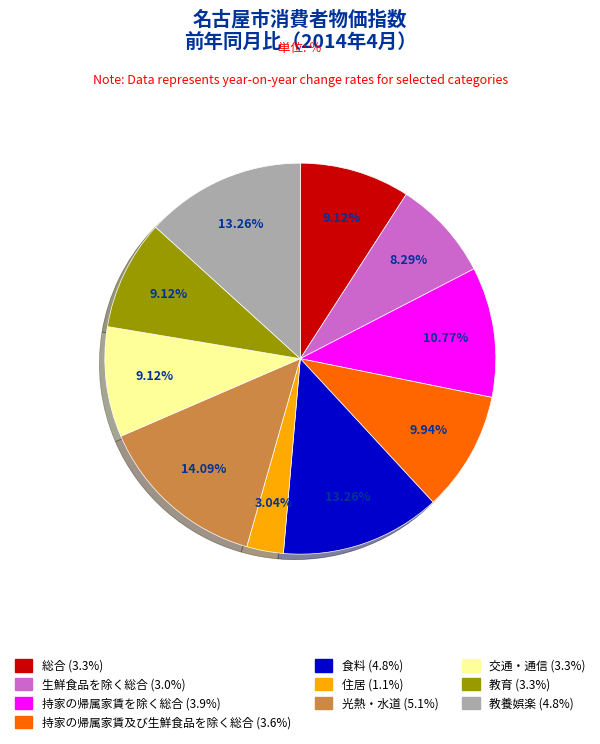

To the nearest percent, what percentage of the pie is 食料?

13%